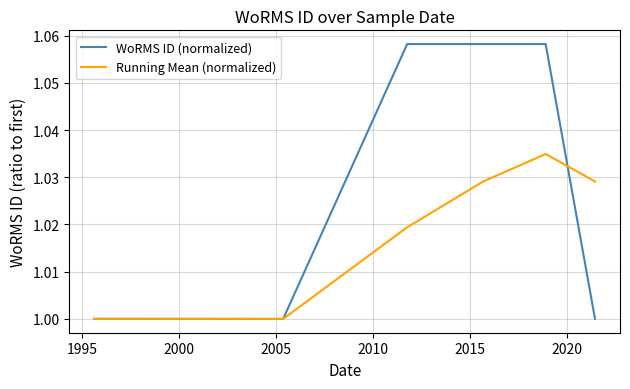

Which series has the largest range (max minus min)?

WoRMS ID (normalized)